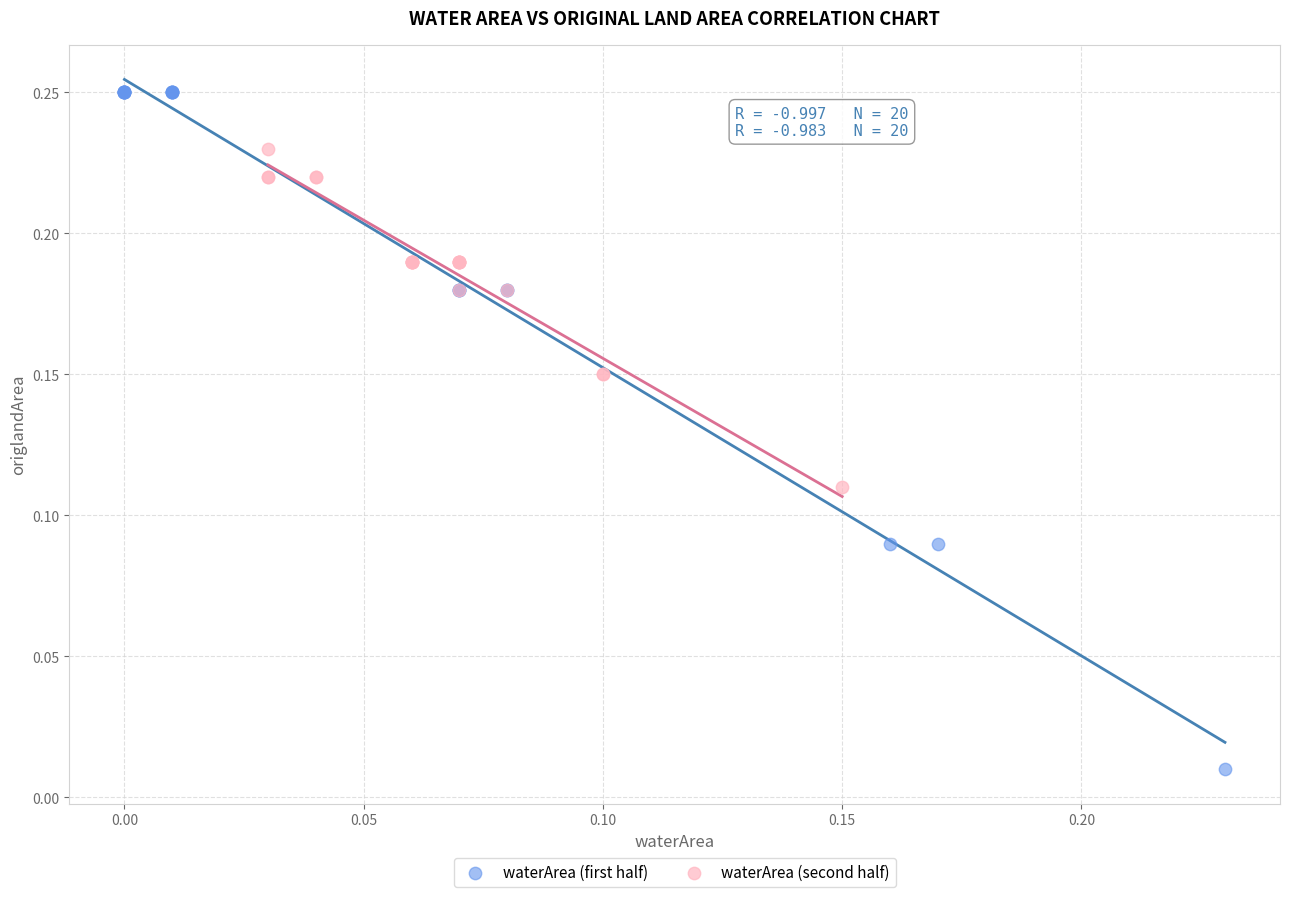

Which series reaches the minimum Y coordinate?

waterArea (first half)